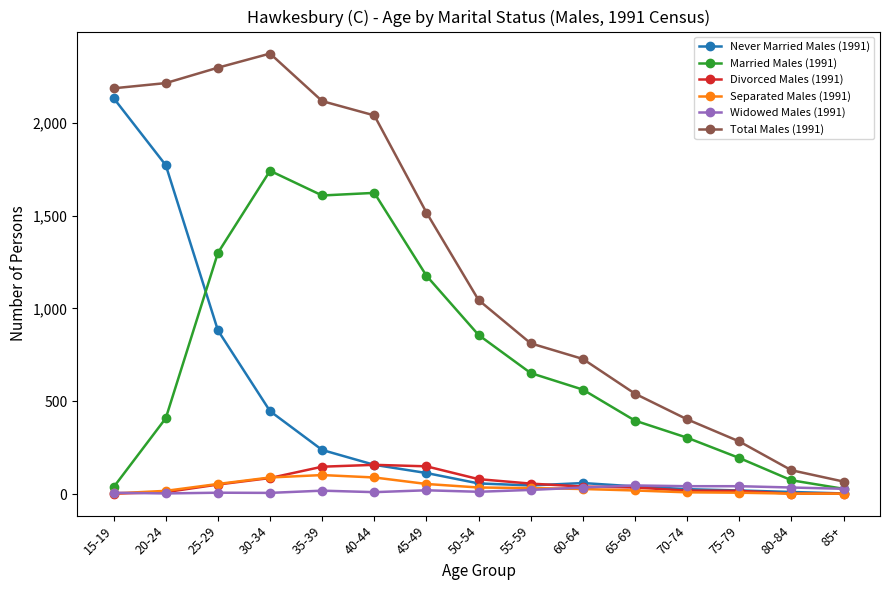

True or false: Never Married Males (1991) and Divorced Males (1991) intersect in this chart.

True